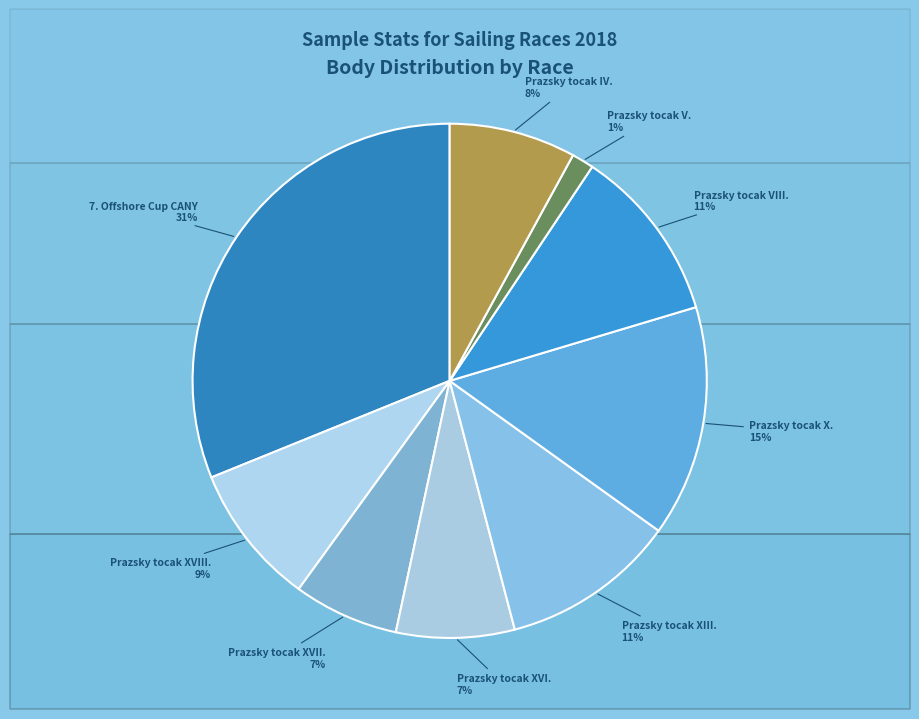

What is the largest slice in the pie chart?

7. Offshore Cup CANY